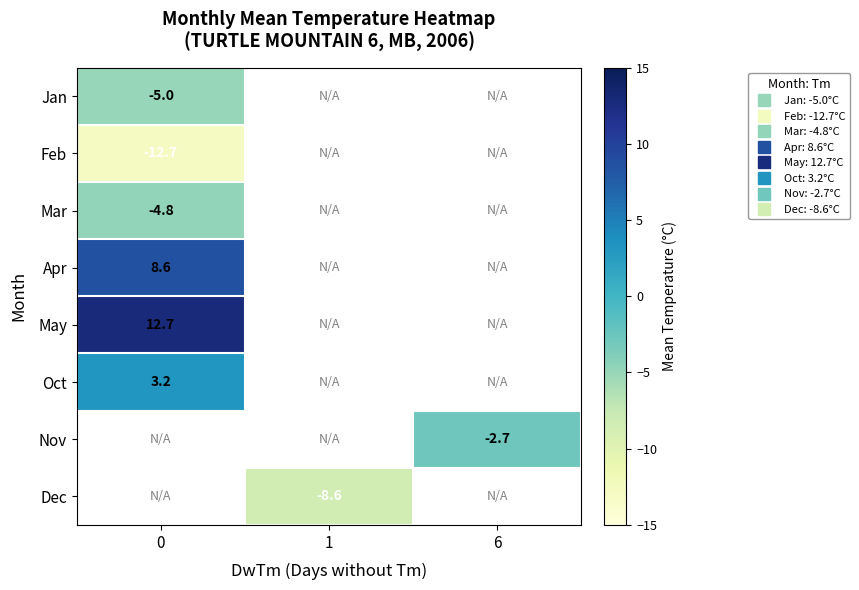

At how many categories does at least one series exceed -10?

3